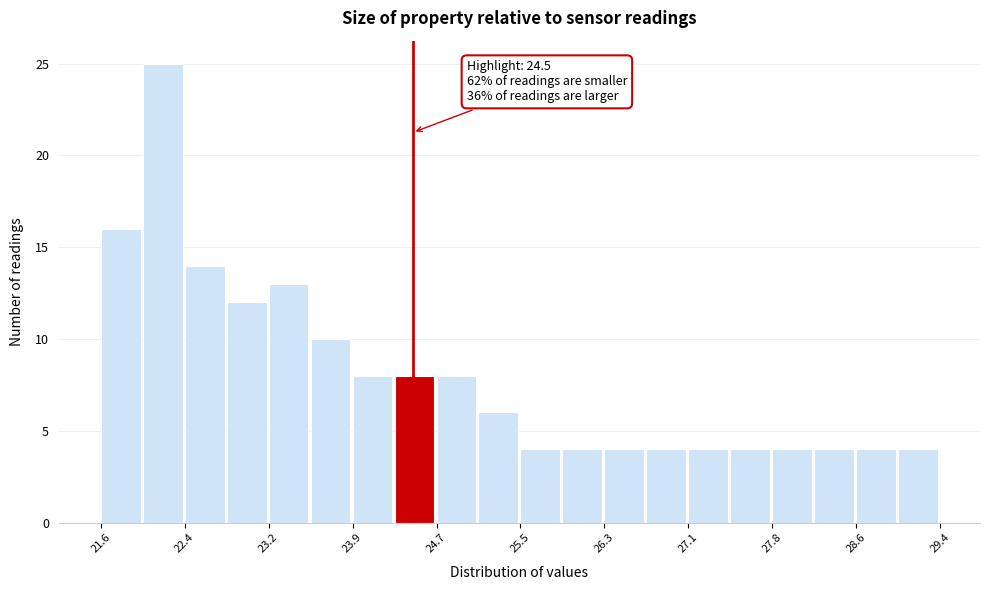

Around what value on the x-axis is the tallest bar? Give the approximate position of its centre, as read against the axis.

22.2